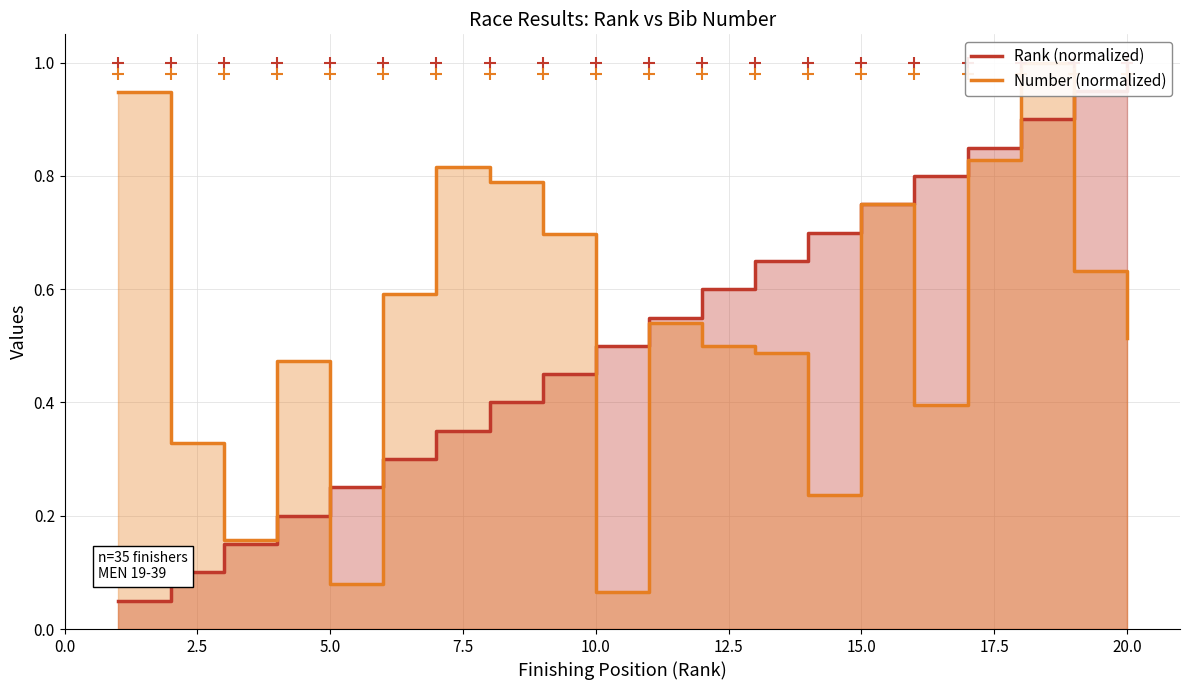

What is the average value of the Number (normalized) series?

0.5